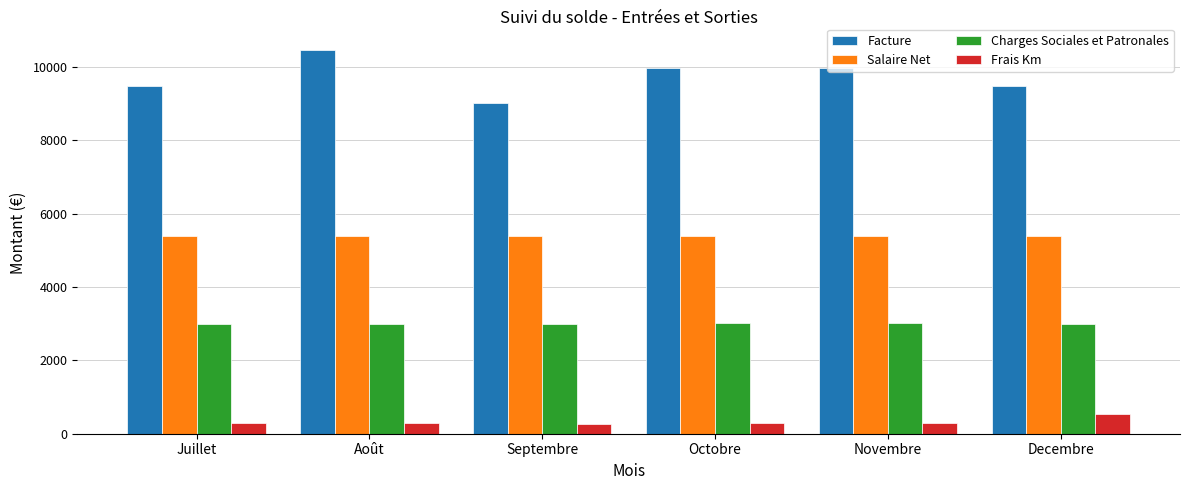

The value of Facture at Octobre is 9971.4. True or false?

True